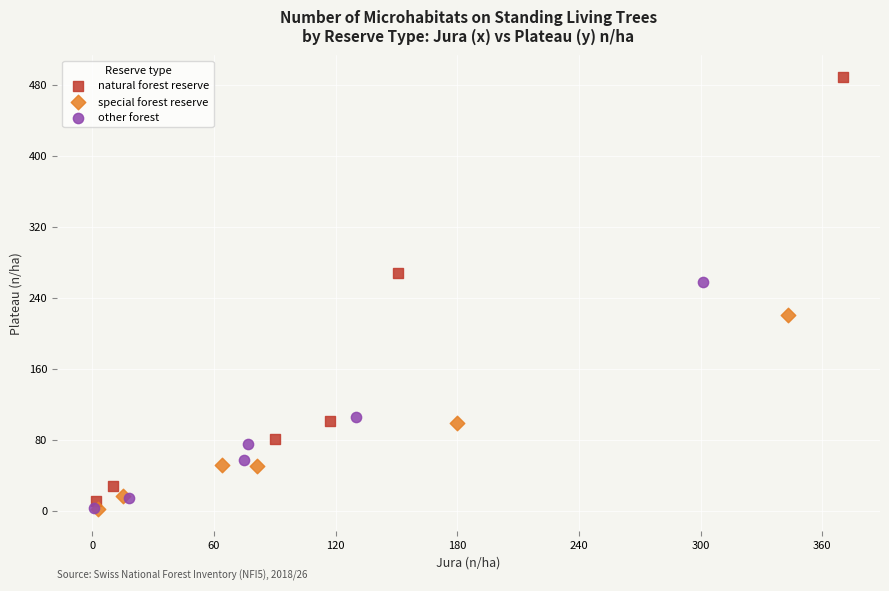

Which series contains the highest Y value?

natural forest reserve